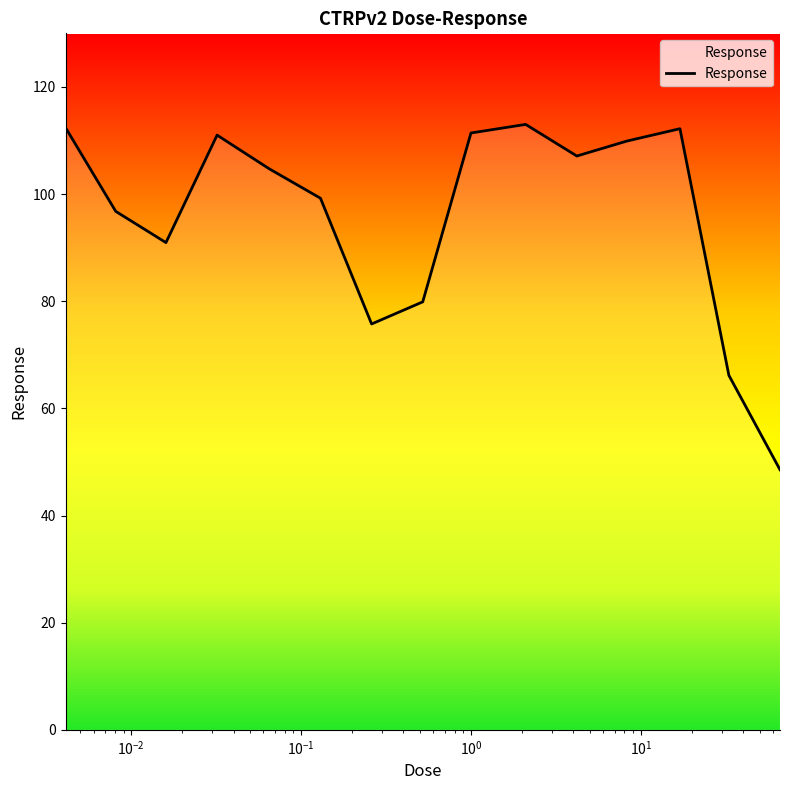

What is the difference between the maximum and minimum values?

64.5